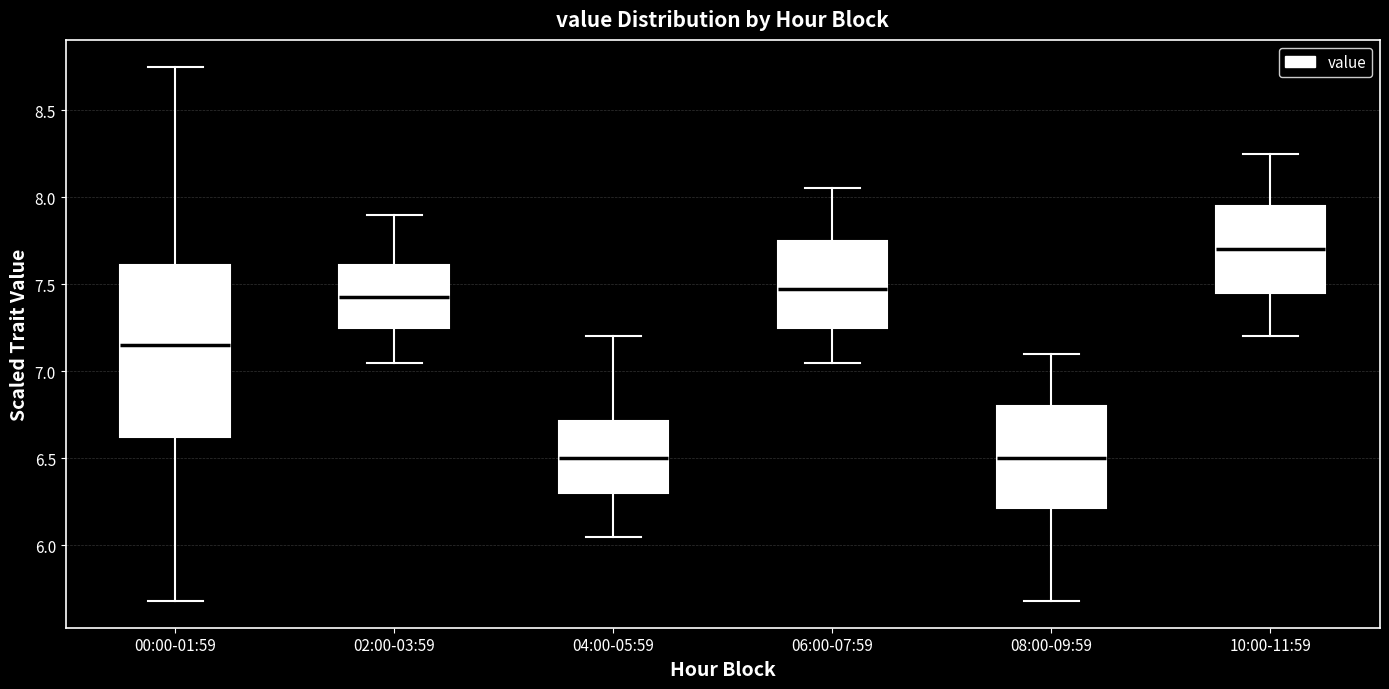

Where does the lower whisker of the box for 10:00-11:59 end on the y-axis? The values are not printed on the chart, so give them approximately, as read against the axis.

7.20